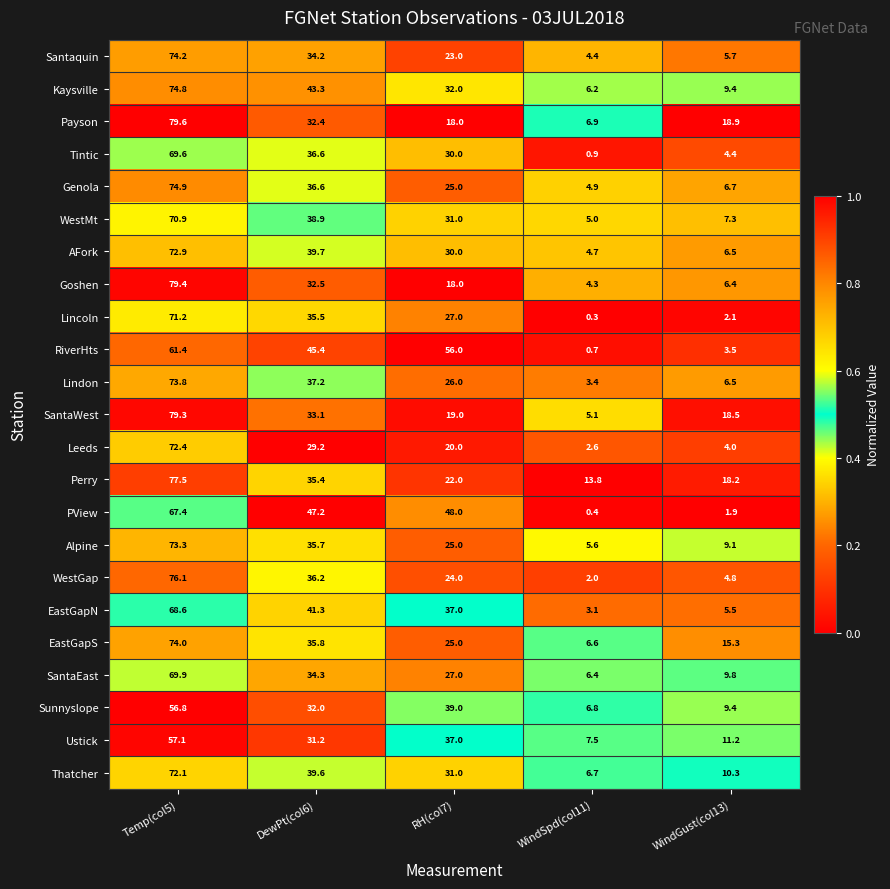

Where is Goshen nearest to the value 41?

DewPt(col6)